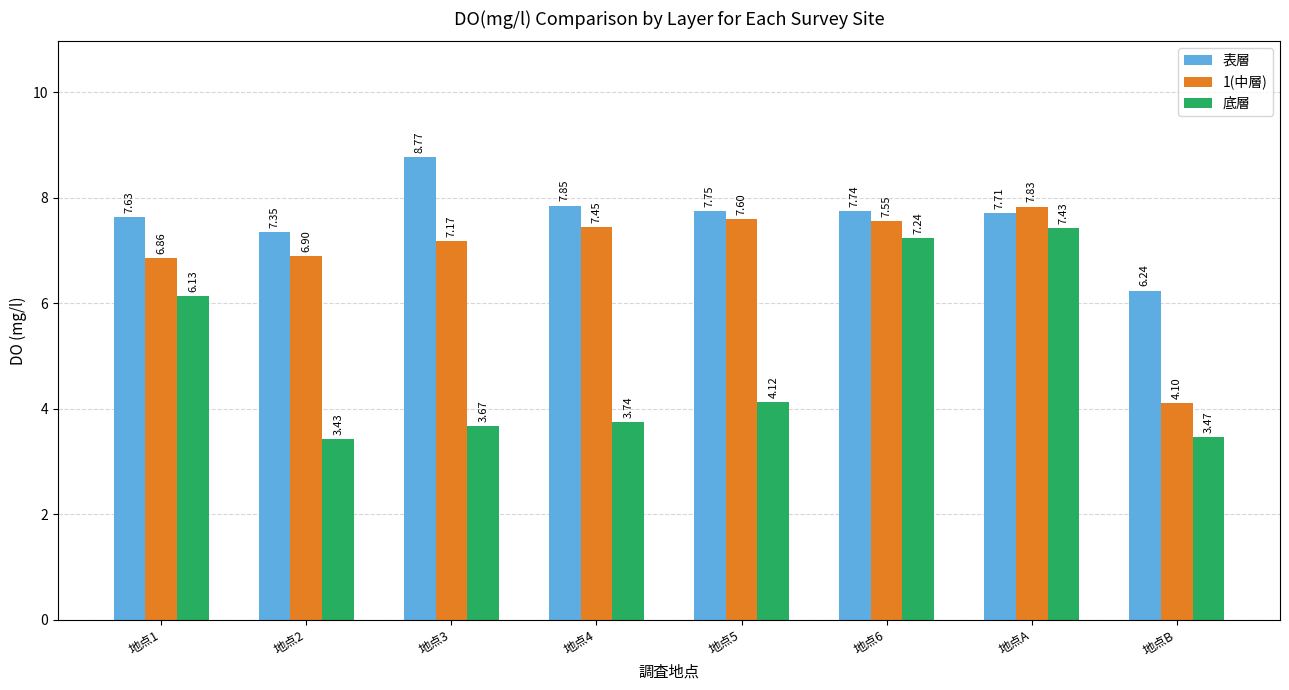

At which label does 1(中層) reach its minimum?

地点B